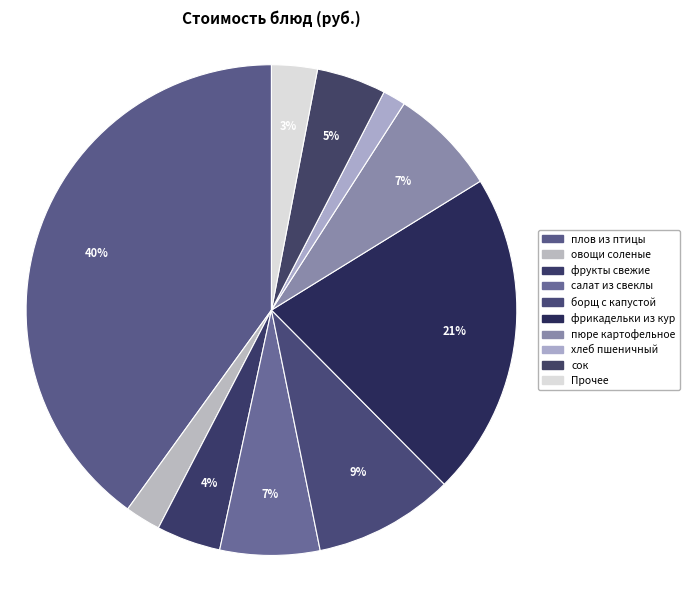

What percentage is the салат из свеклы slice, to the nearest percent?

7%